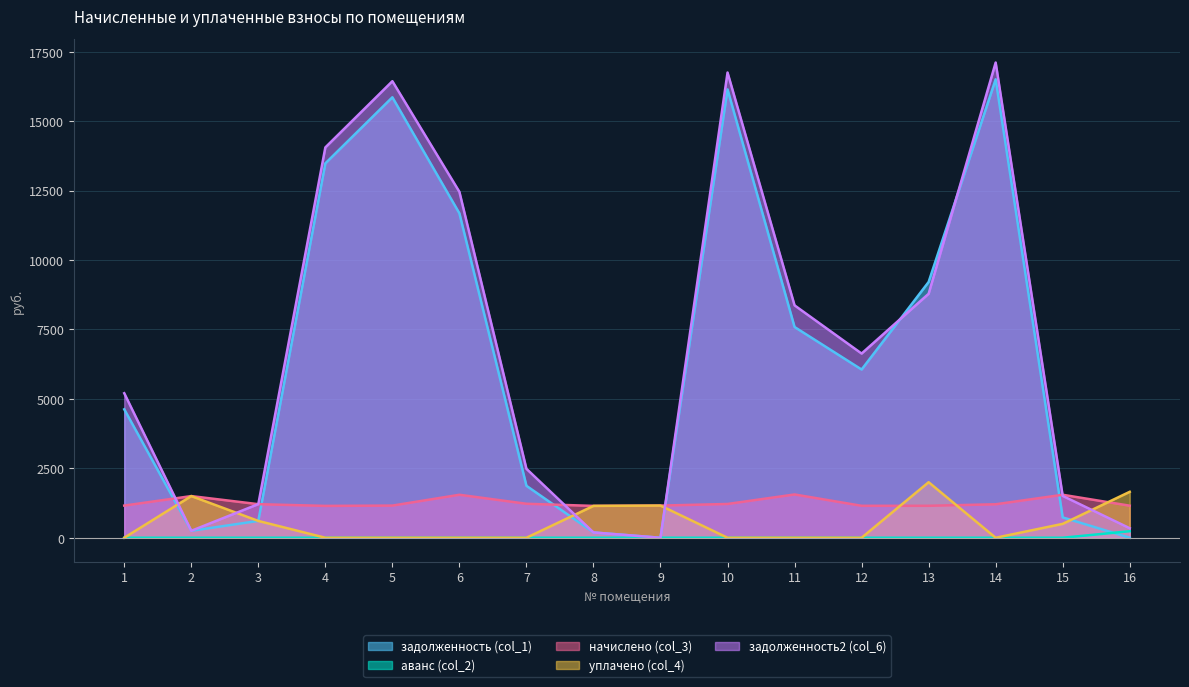

What is the spread (max minus min) of values at 16?

1654.1